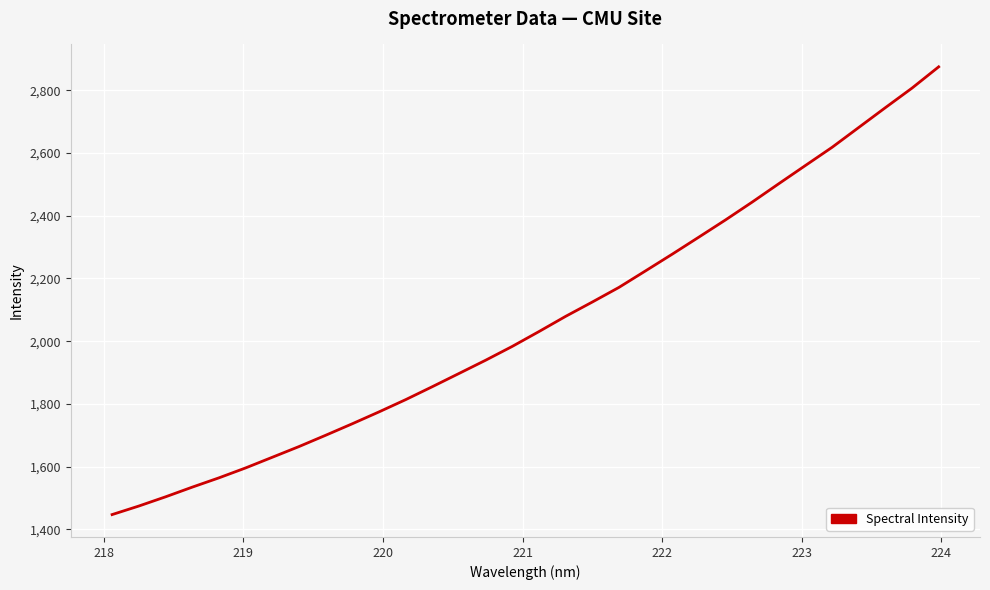

What is the difference between the maximum and minimum values?

1427.1